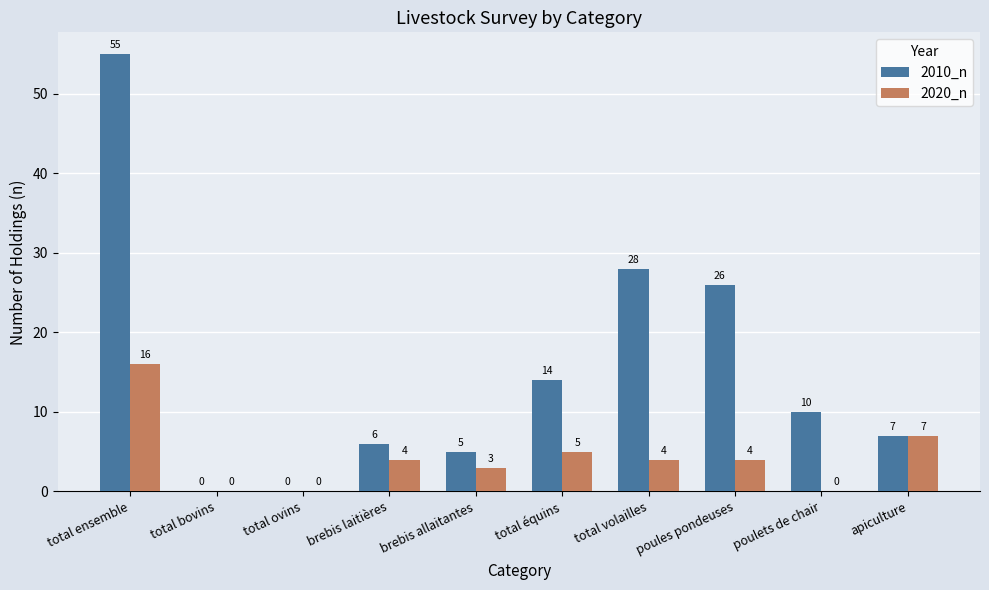

What is the total value across all series at apiculture?

14